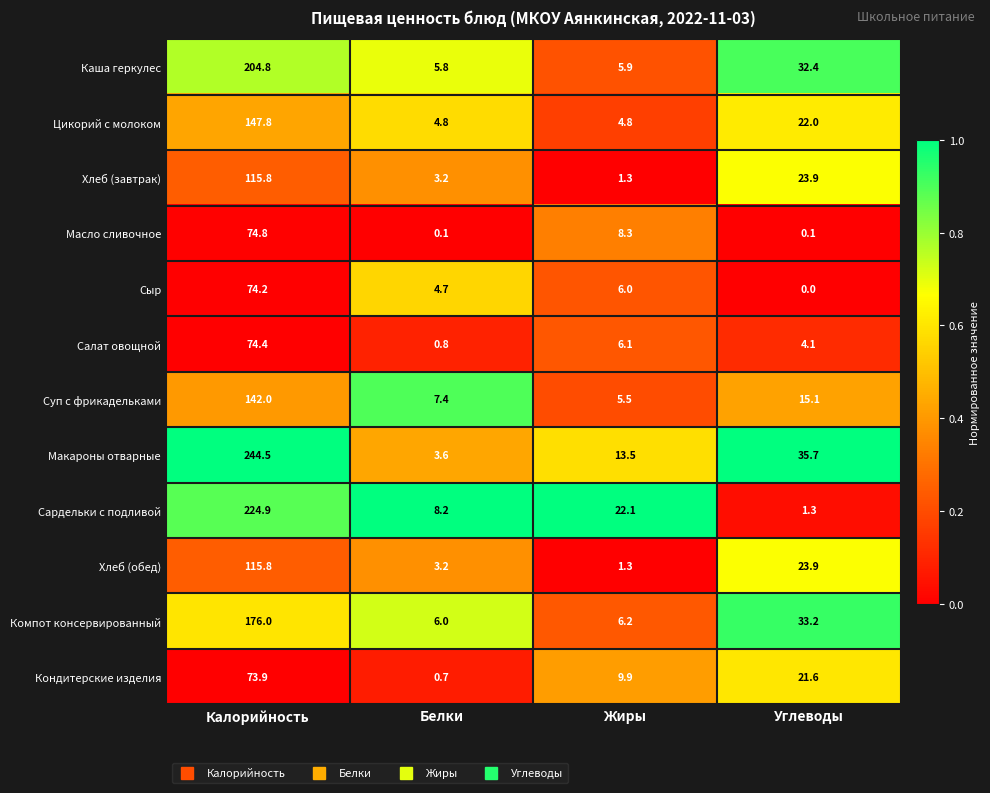

Where does the Салат овощной series first go above 6?

Калорийность